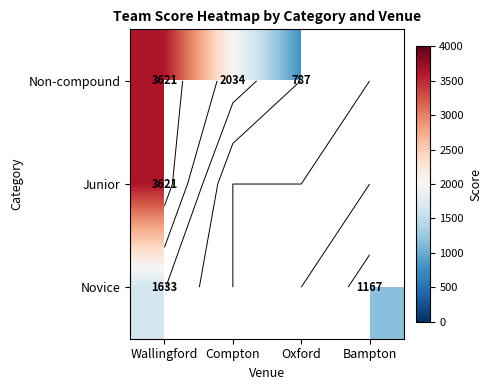

What is the maximum value shown in the chart?

3621.0